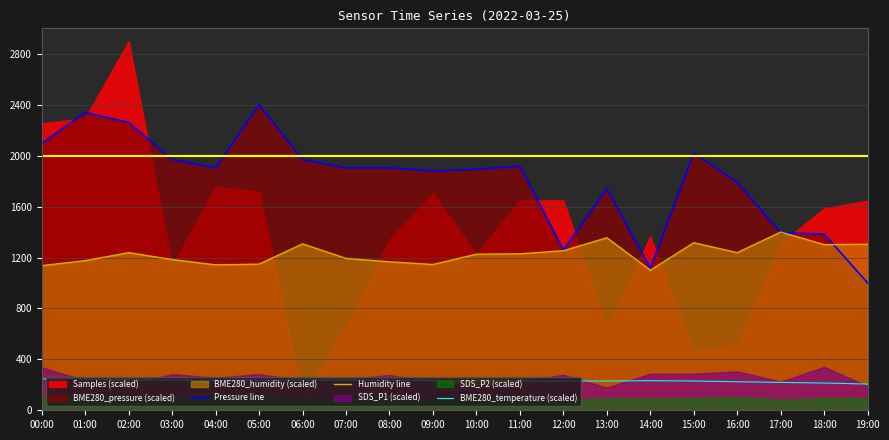

What is the sum of all Humidity line values?

24556.0